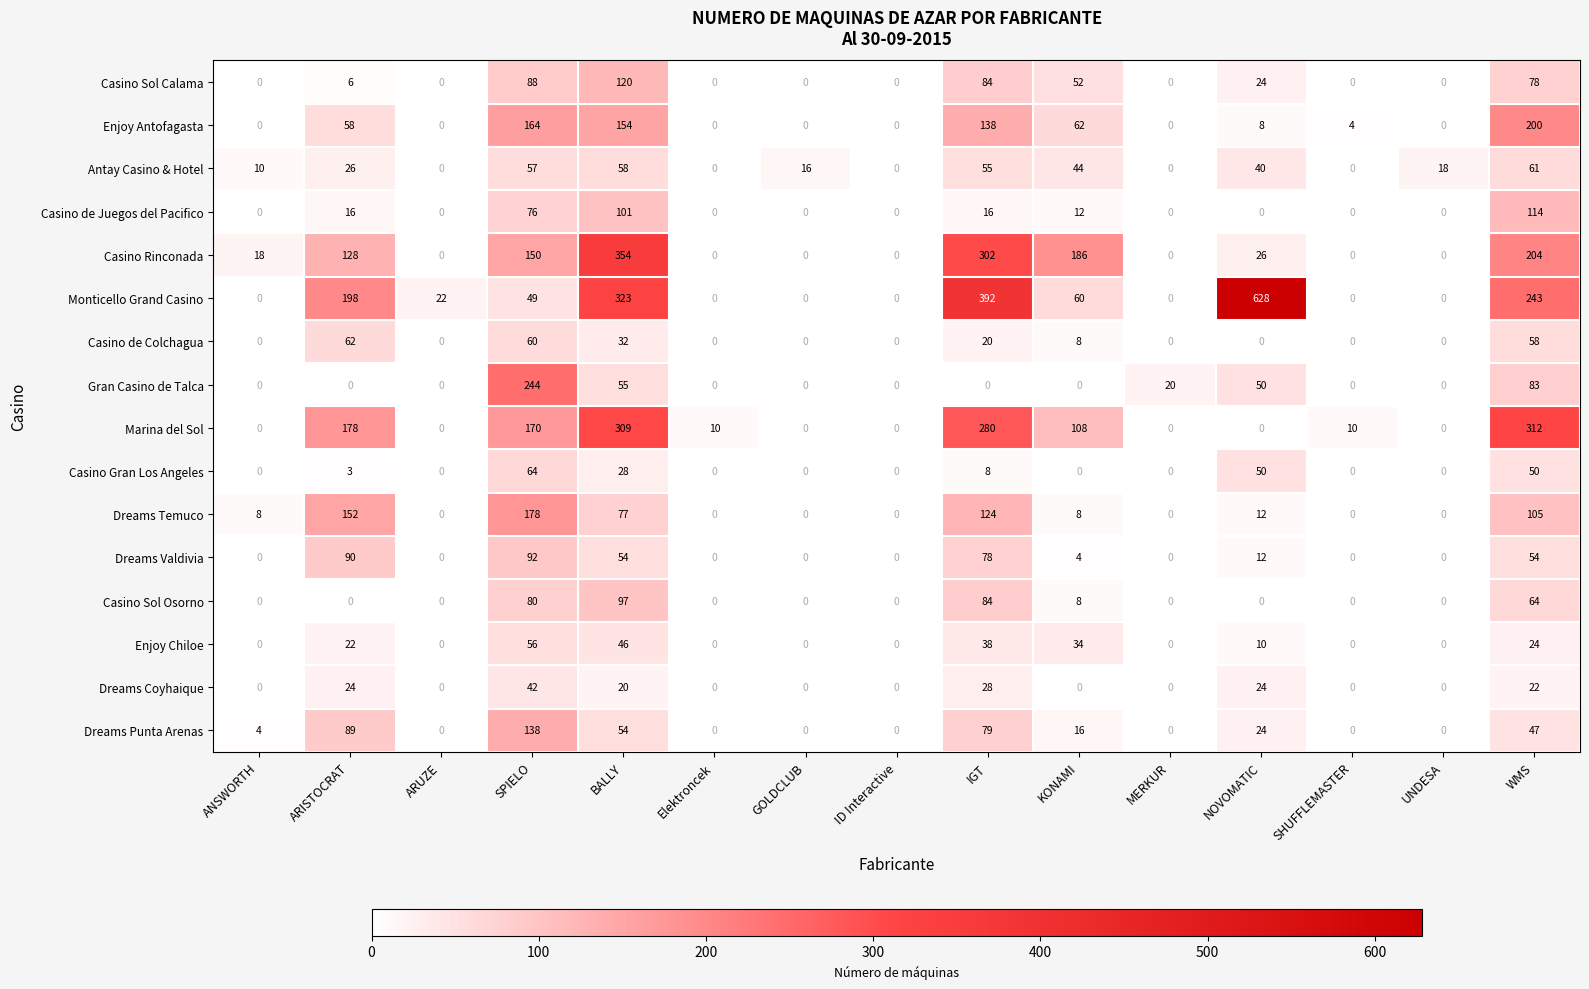

The Antay Casino & Hotel series shows -29 at Elektroncek. True or false?

False